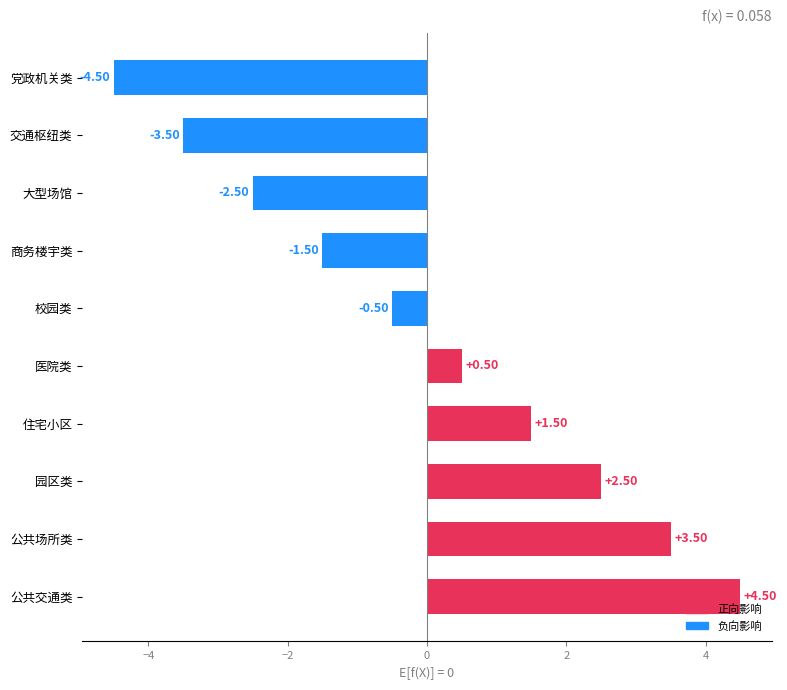

What is the label of the 9th bar from the bottom?

交通枢纽类